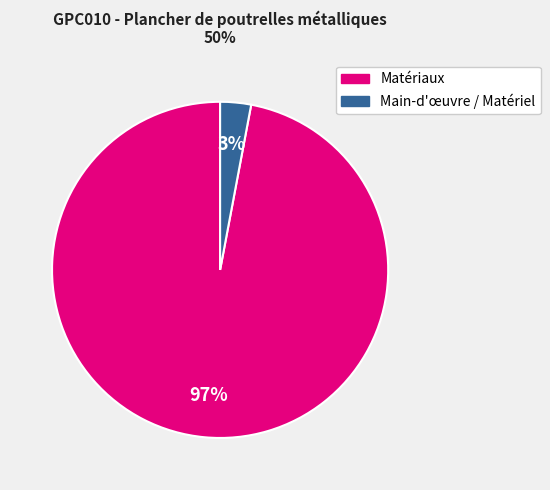

To the nearest percent, what is the difference between the largest and smallest slice percentages?

94%